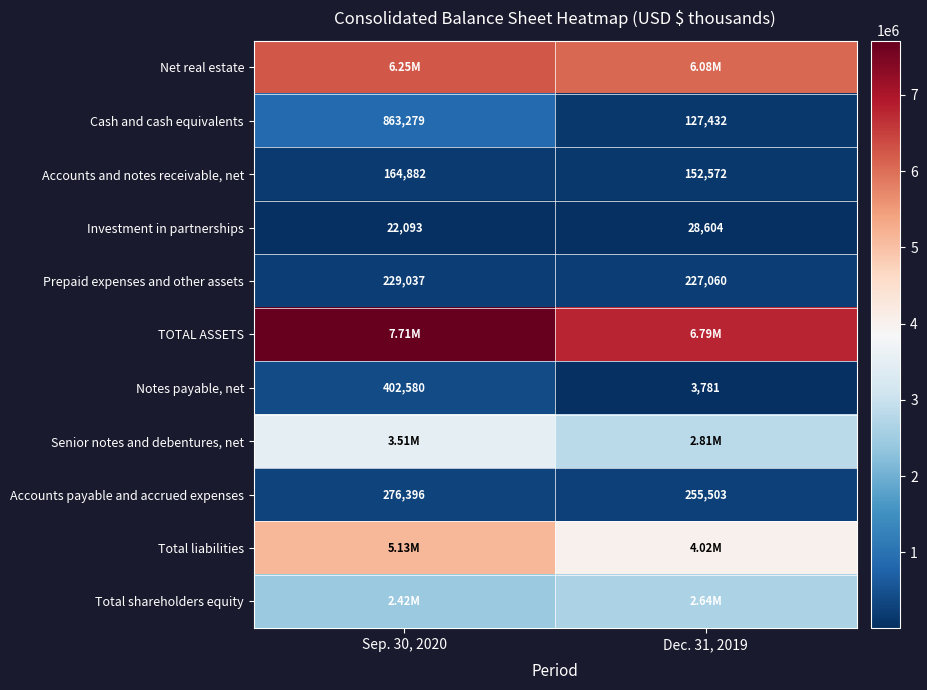

Rank the categories by Investment in partnerships value from lowest to highest.

Sep. 30, 2020, Dec. 31, 2019